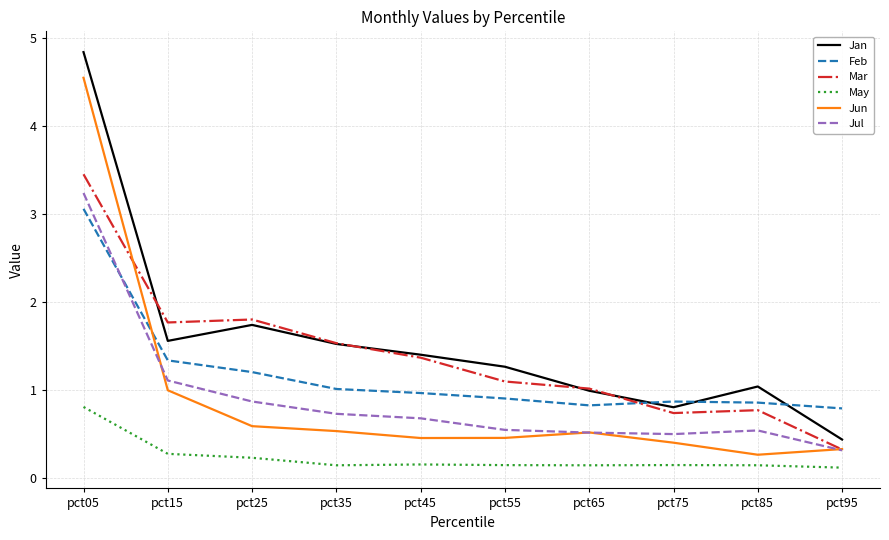

After their last crossing, which series has the higher values: Feb or Jan?

Feb